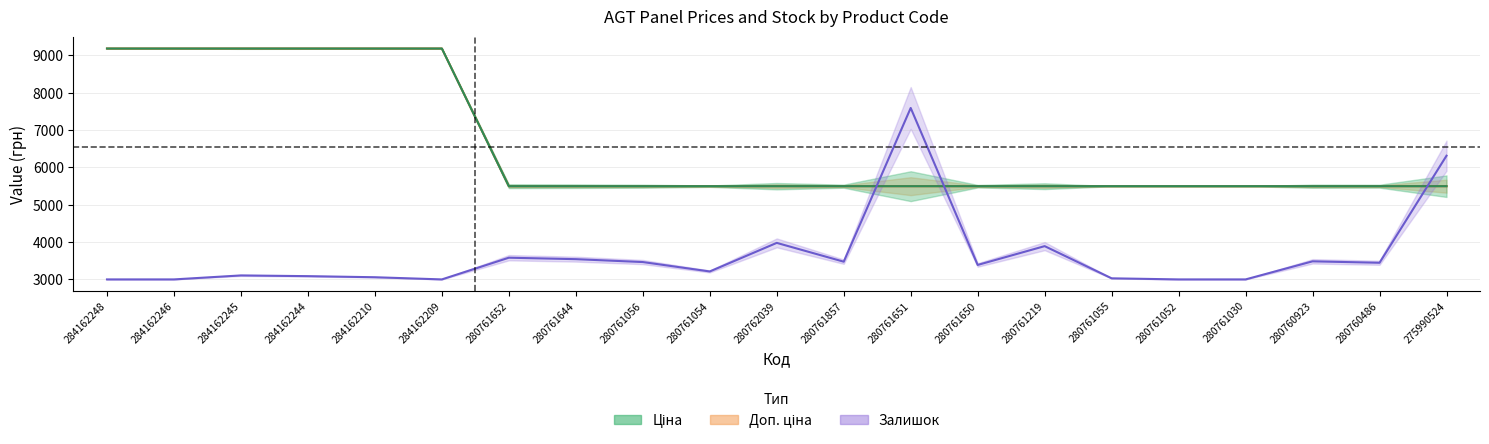

Where is the first local minimum for Залишок?

284162209